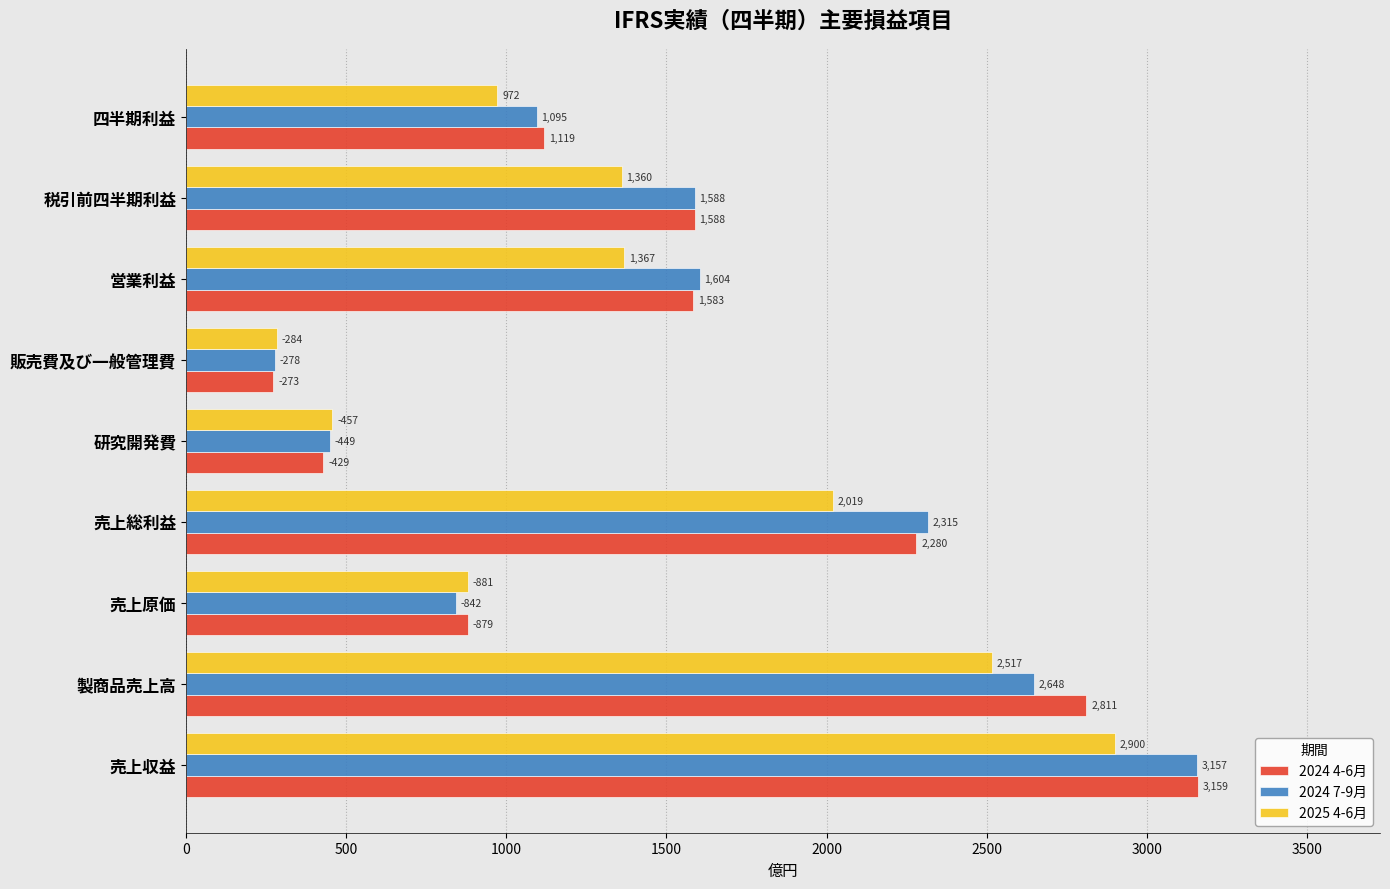

What is the average value of the 2024 4-6月 series?

1569